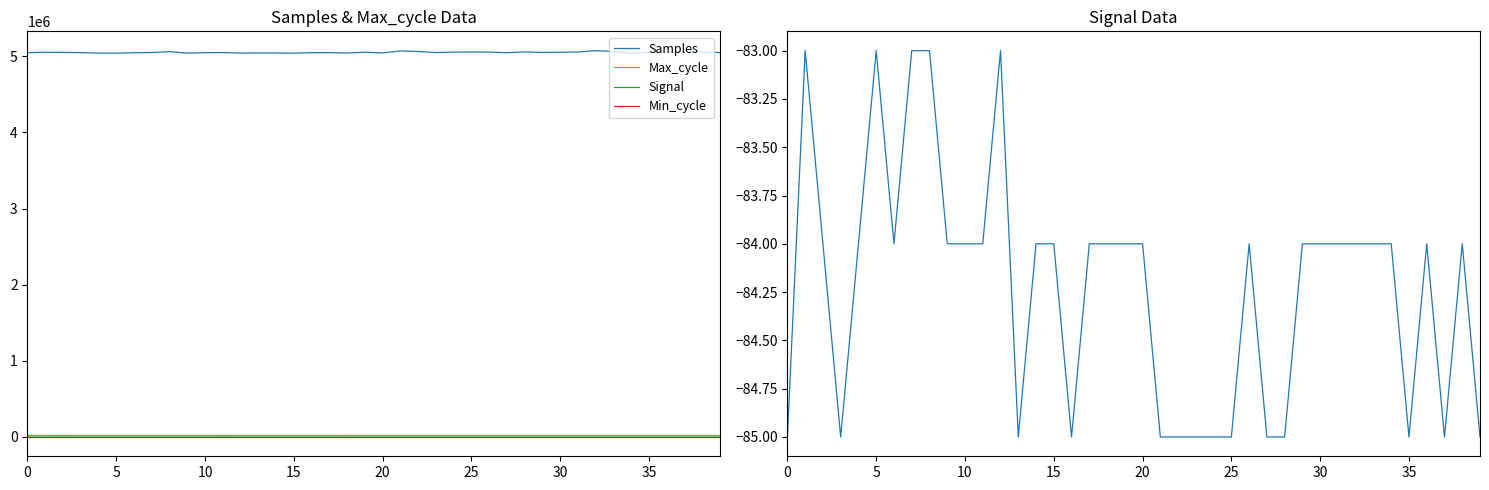

What is the difference between the second highest and minimum values in the Max_cycle series?

470